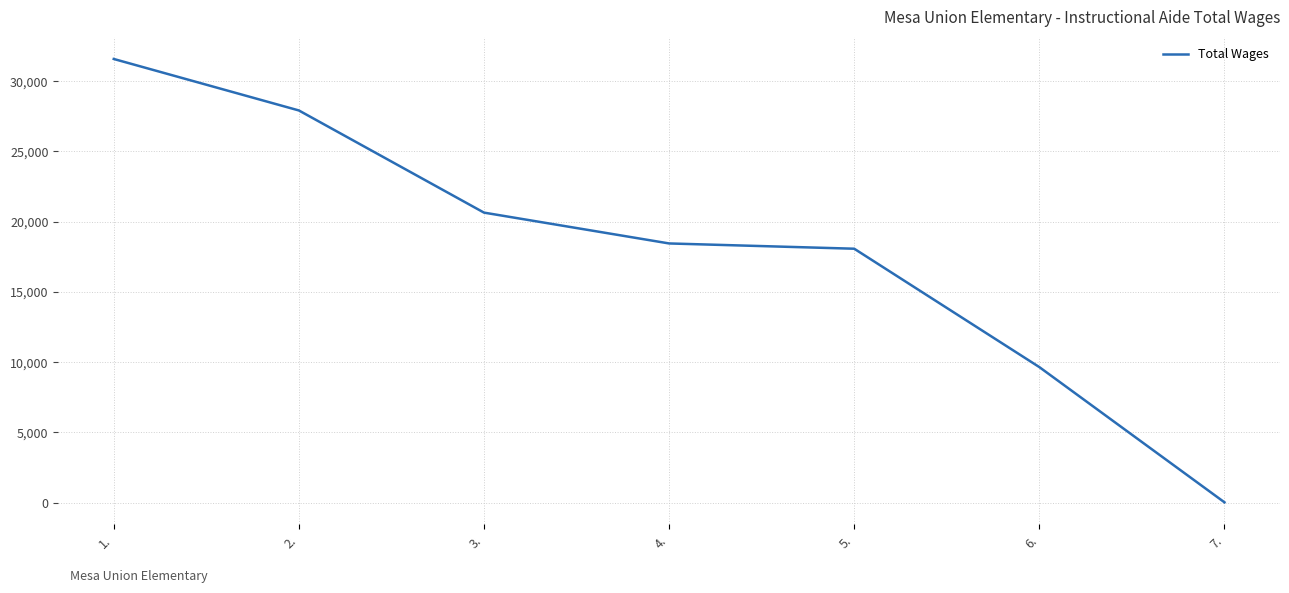

Reading left to right, extract all data points from this chart.

31575	27912	20643	18449	18074	9651	30